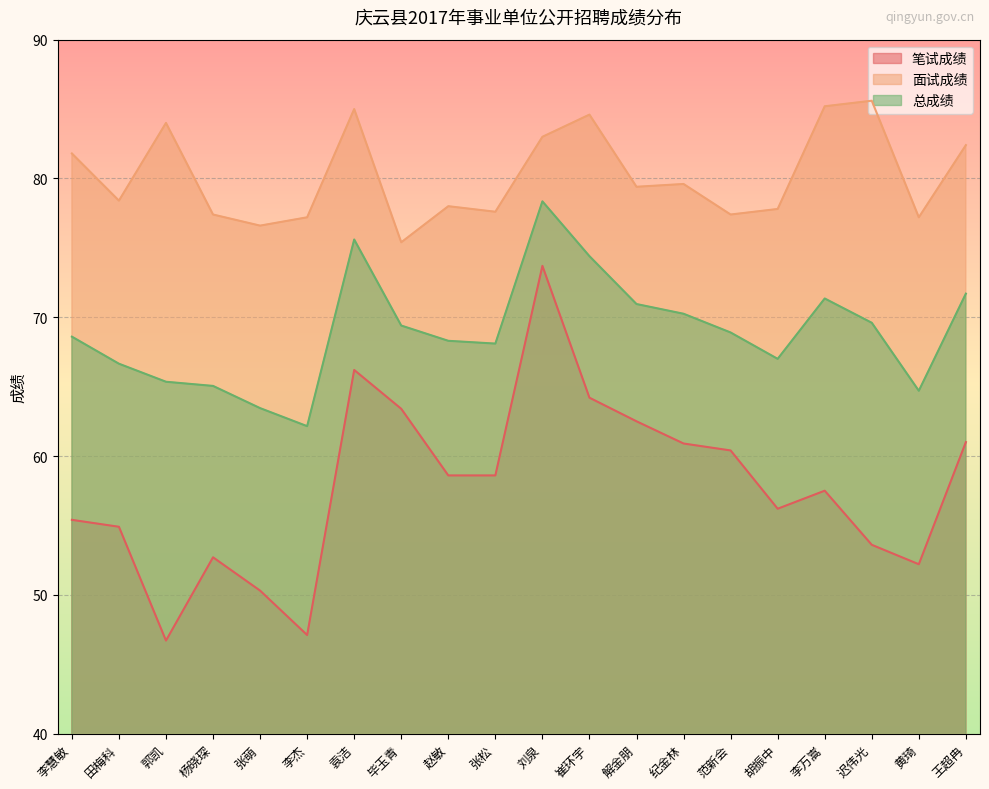

Is it true that 总成绩 equals 78.3 at 刘泉?

True